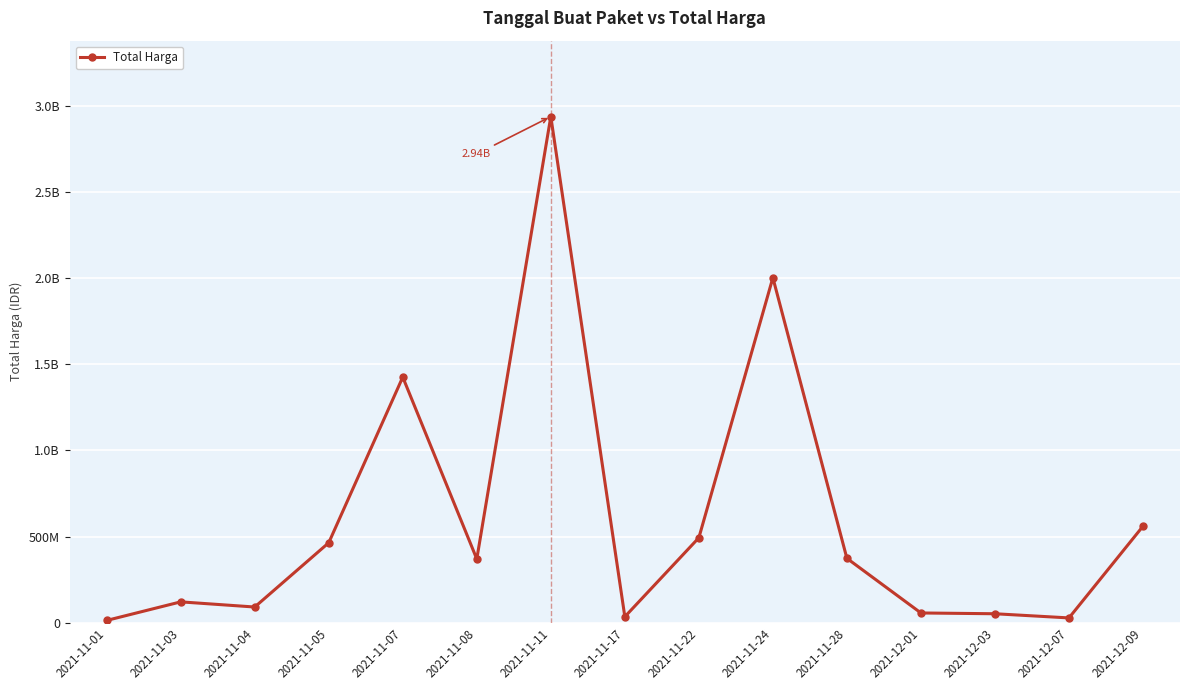

Which category has the lowest value across all series?

2021-11-01